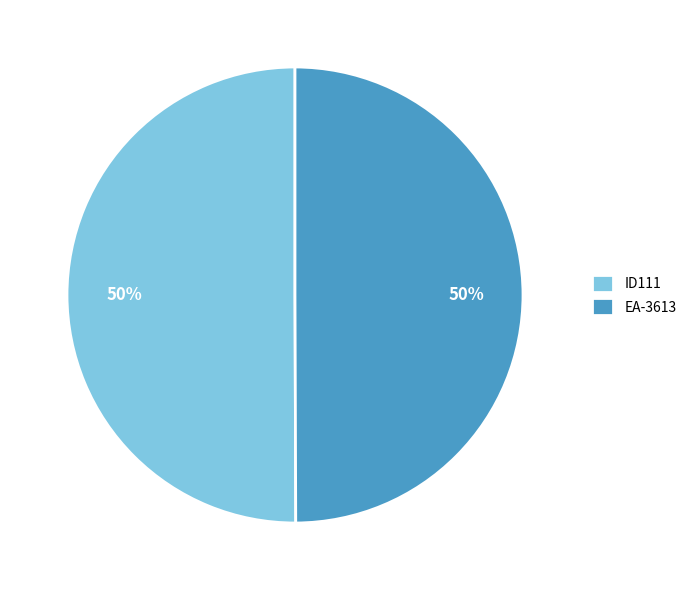

What is the ratio of the value at ID111 to the value at EA-3613?

1.0